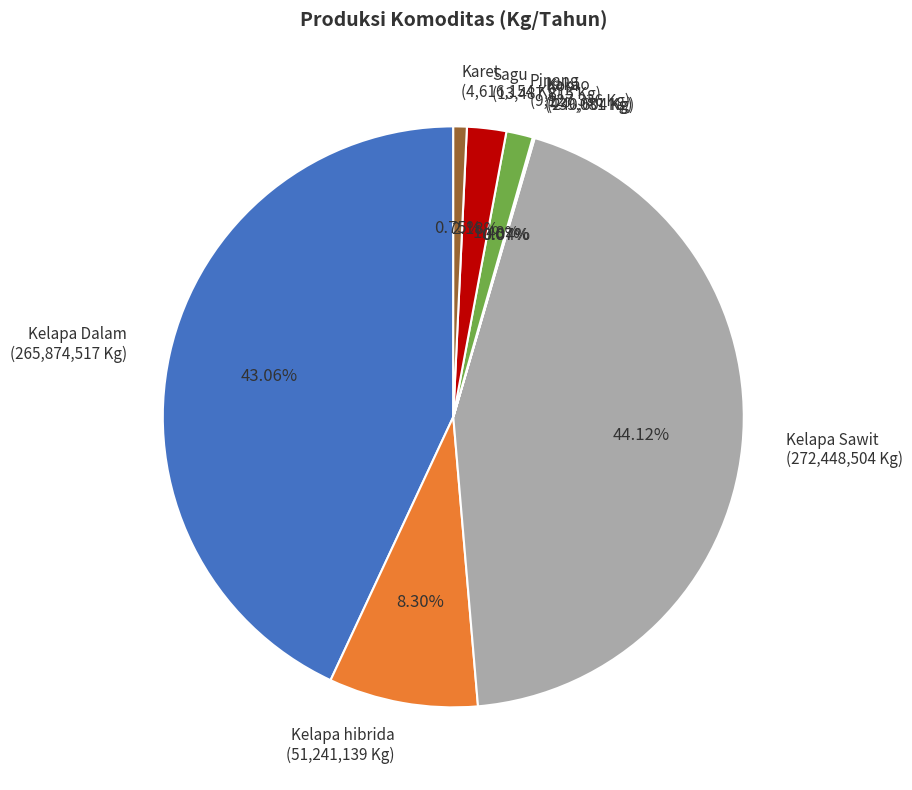

To the nearest percent, what portion does Sagu represent?

2%